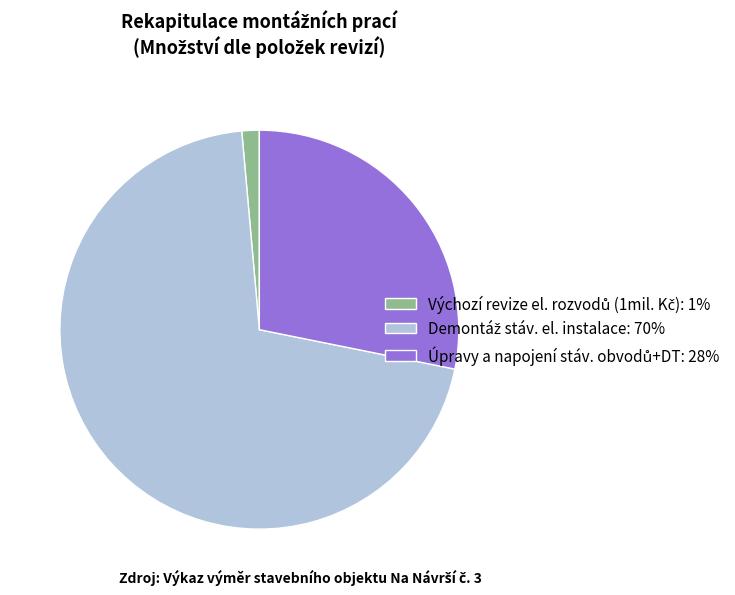

Is there any slice that represents more than half of the pie?

Yes